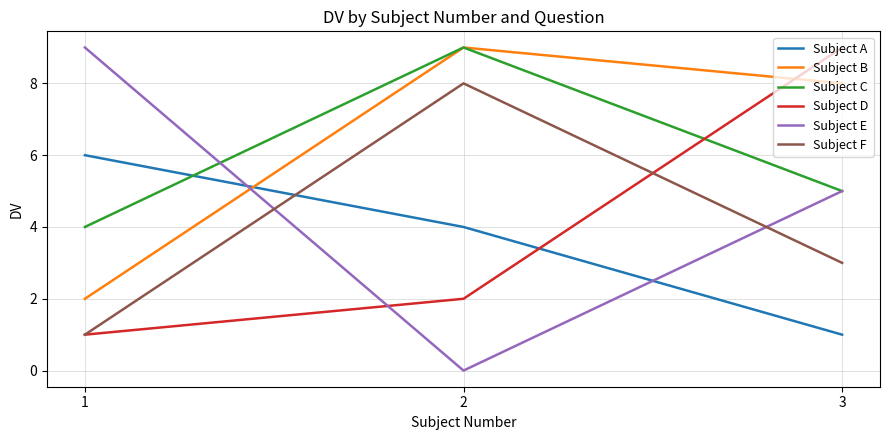

At how many categories does at least one series exceed 3?

3